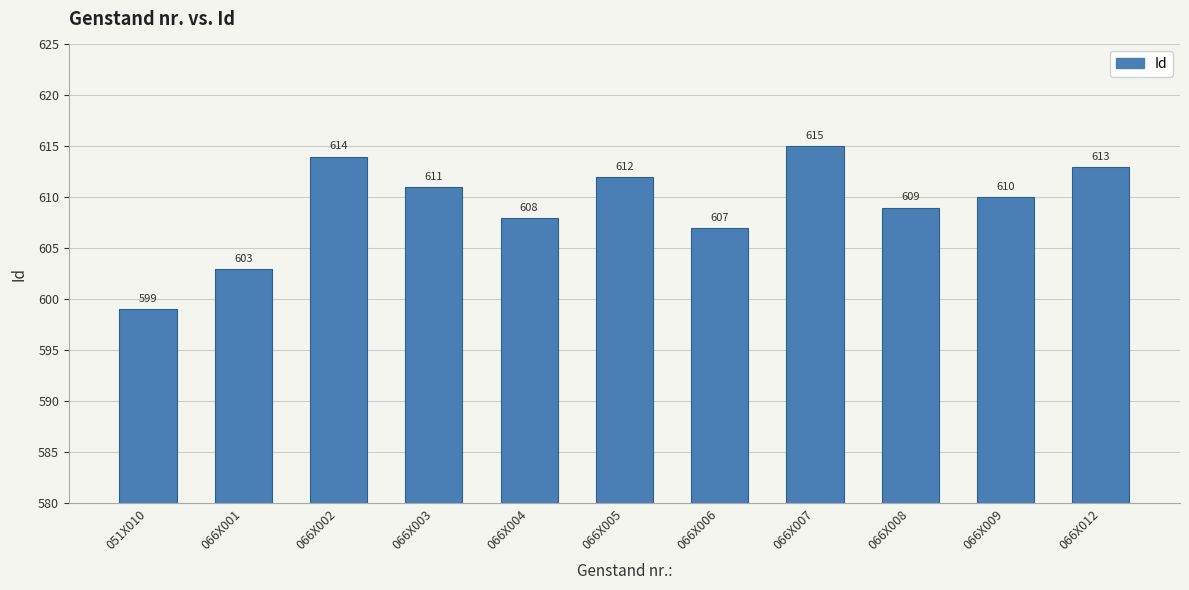

What is the change in value from 066X006 to 066X009?

+3